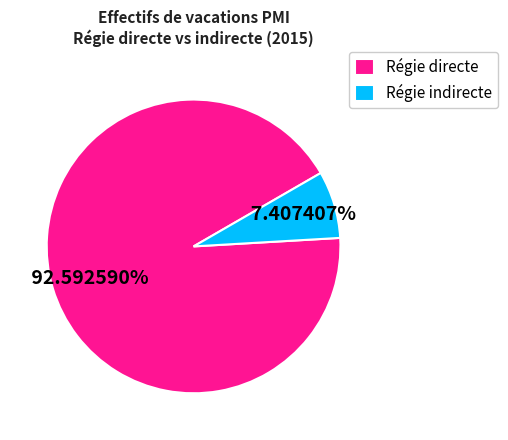

Approximately how many times larger is the value at Régie directe compared to Régie indirecte?

12.5